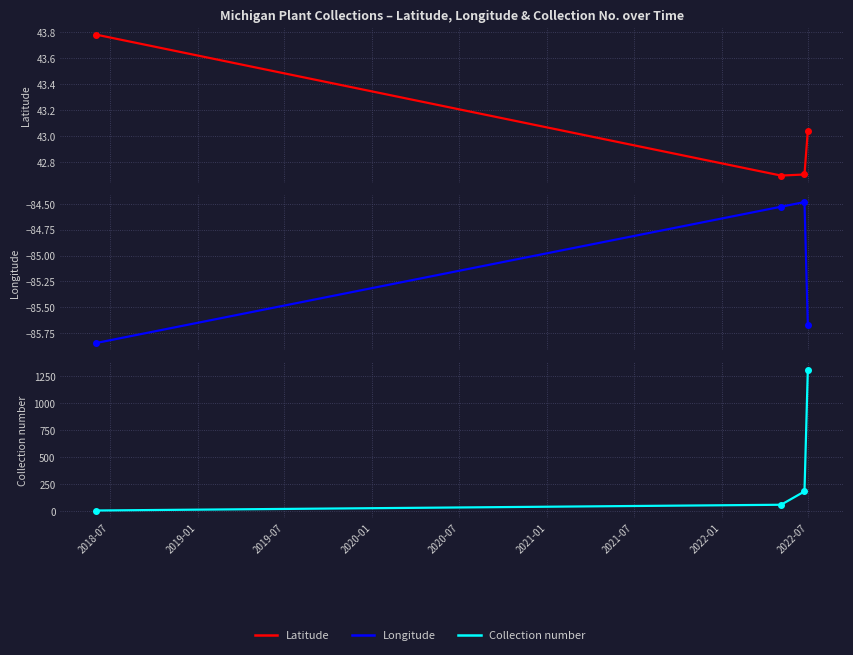

What is the minimum value shown in the chart?

-85.8